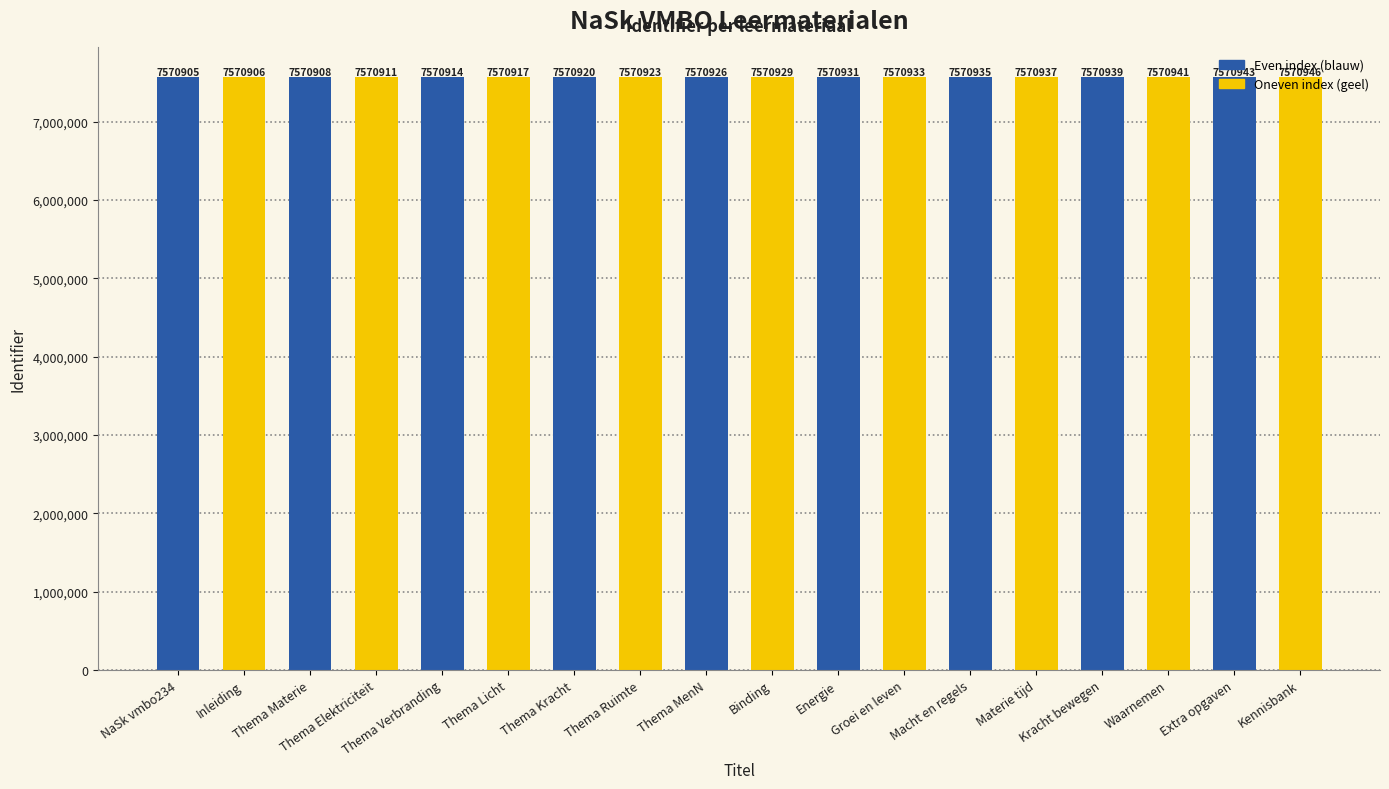

How many categories are shown in the chart?

18